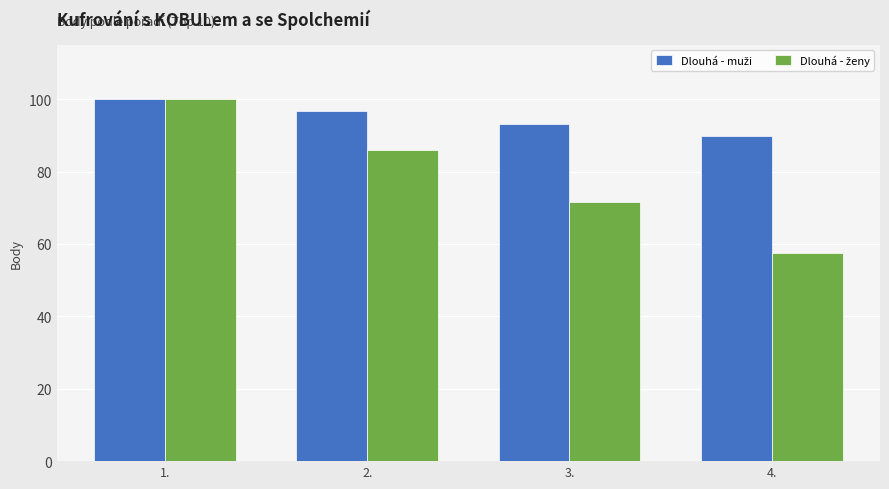

Which label corresponds to the smallest value in the chart?

4.